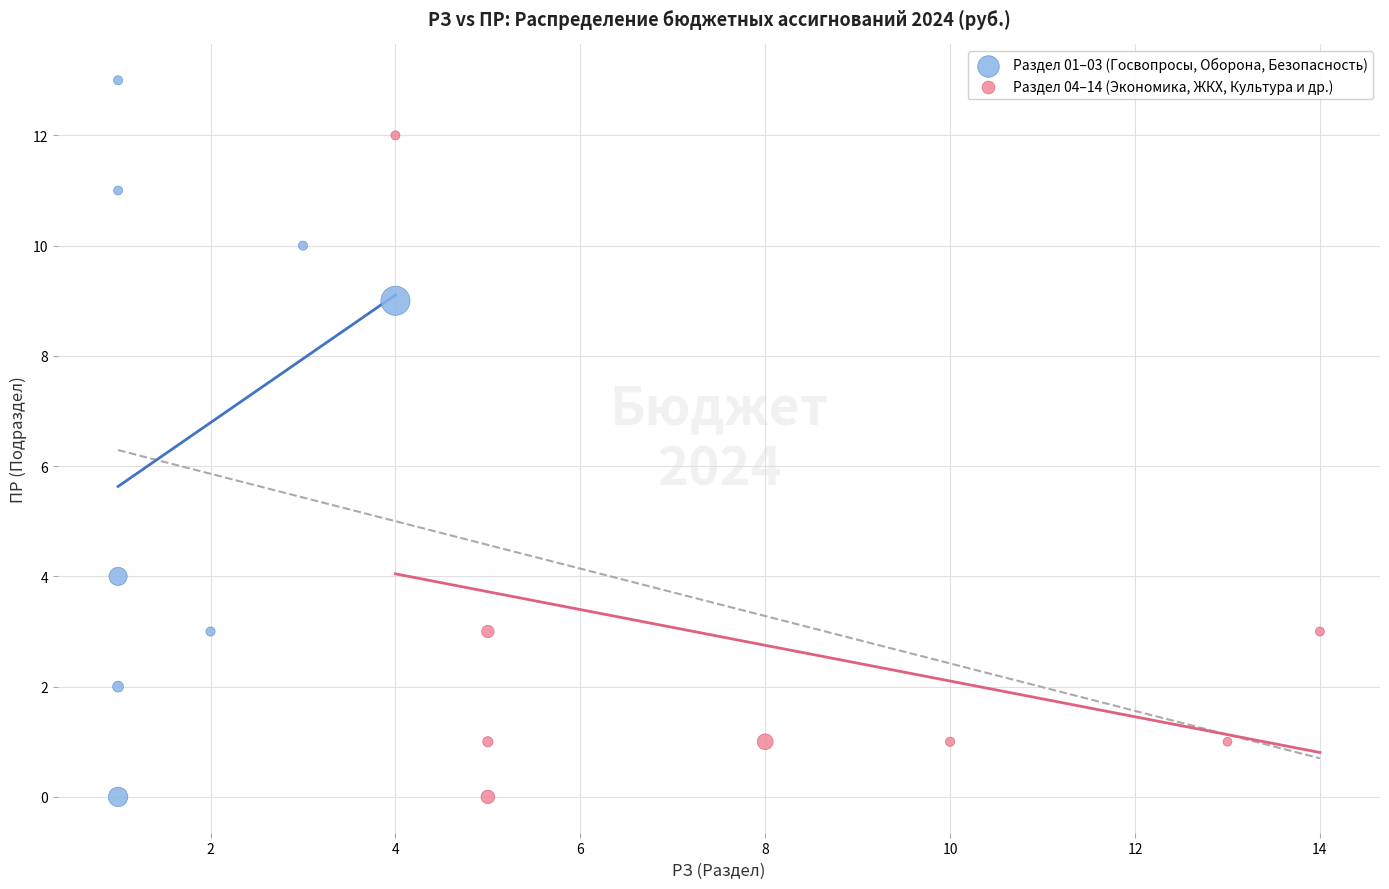

Which series contains the highest Y value?

Раздел 01–03 (Госвопросы, Оборона, Безопасность)